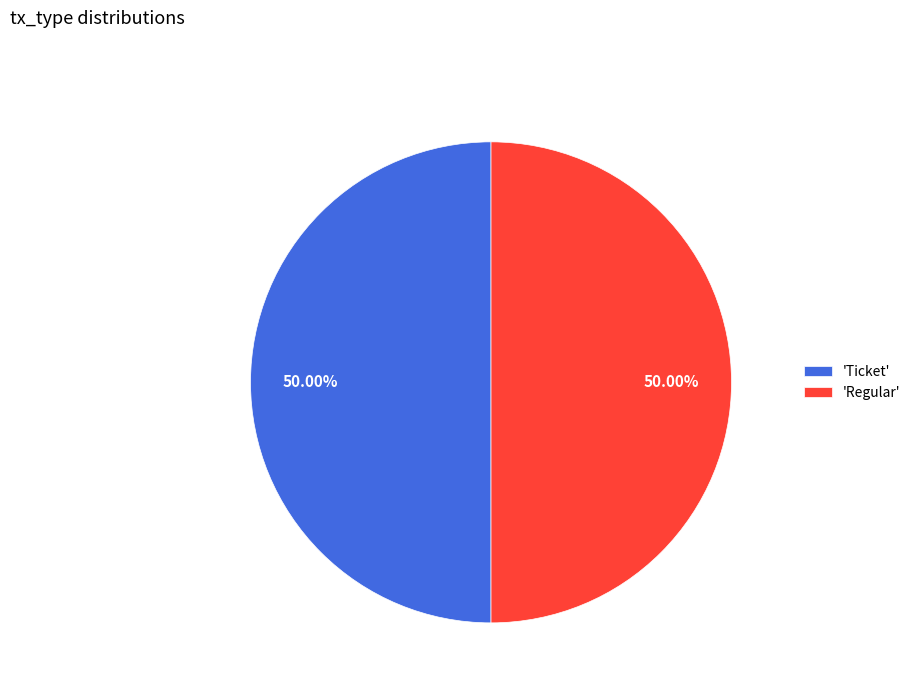

What is the ratio of the value at 'Regular' to the value at 'Ticket'?

1.0